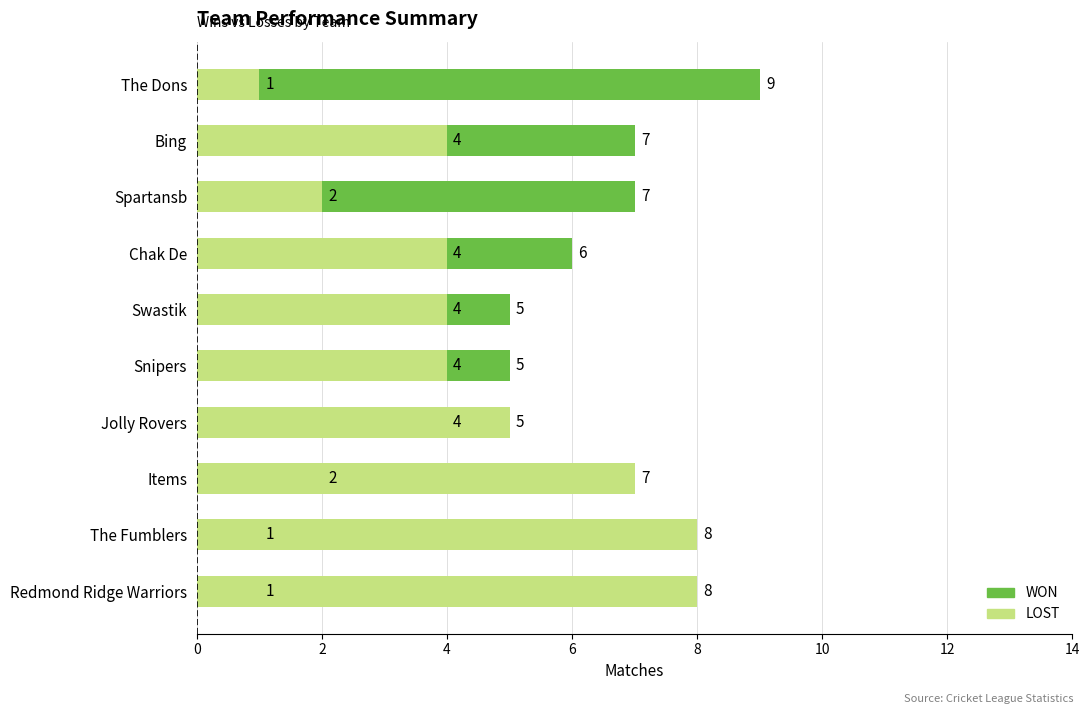

Which has a higher value, Redmond Ridge Warriors or Chak De?

Chak De